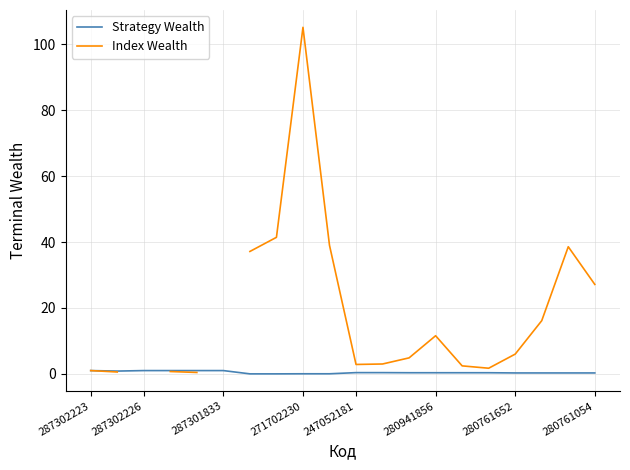

What is the sum of all Strategy Wealth values?

9.2